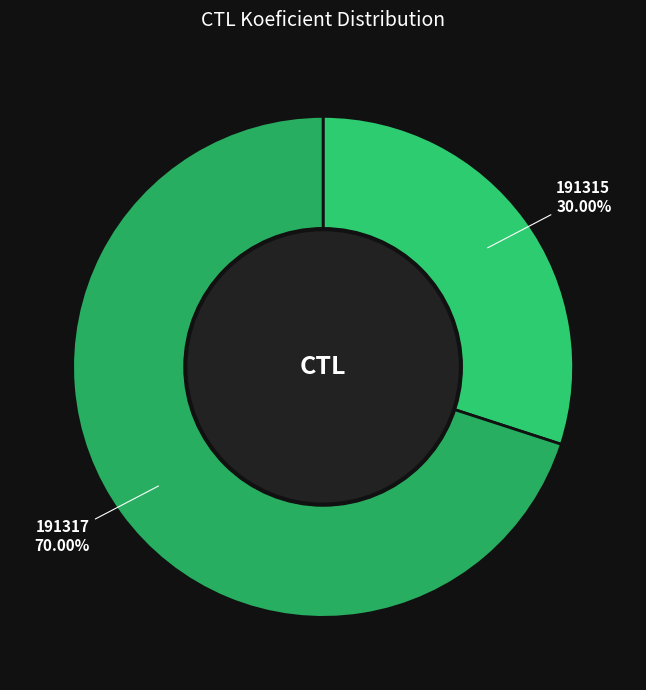

The 191317 slice represents 70% of the pie. True or false?

True